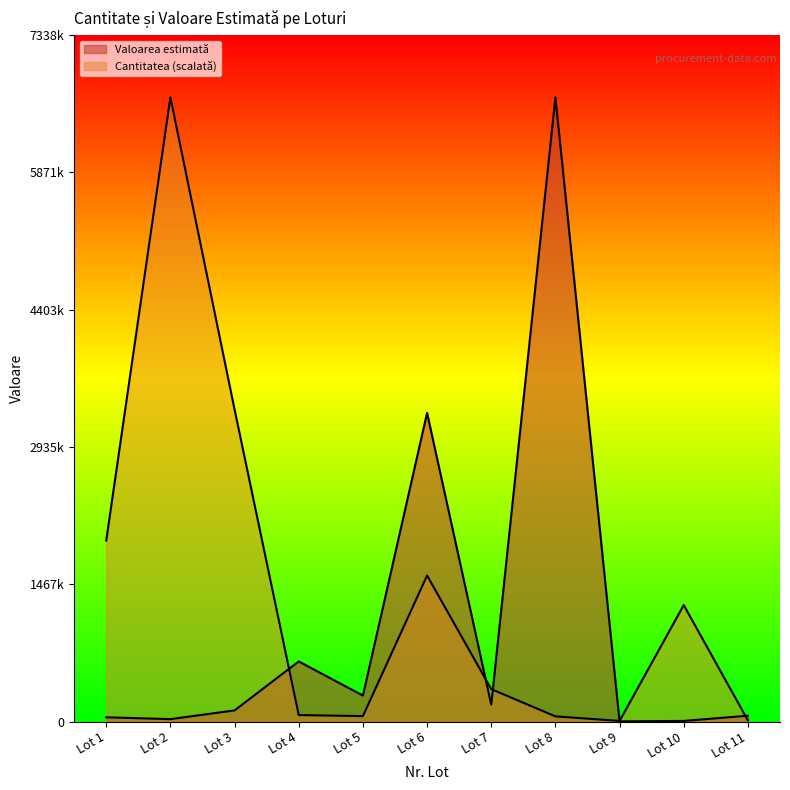

Does the chart display data point markers on the line(s)?

No